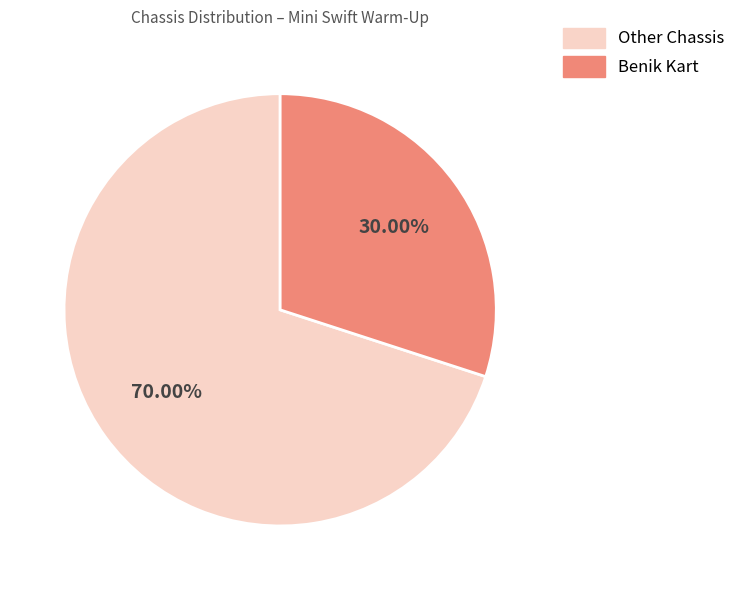

Is there a majority slice in this chart?

Yes